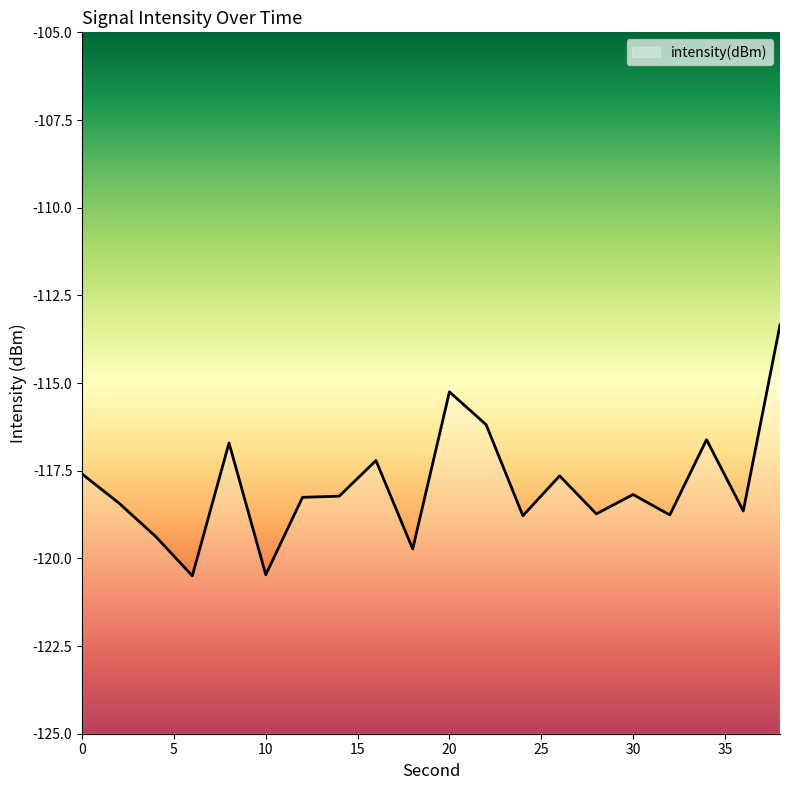

The chart shows a value of -161.0 at 24. True or false?

False